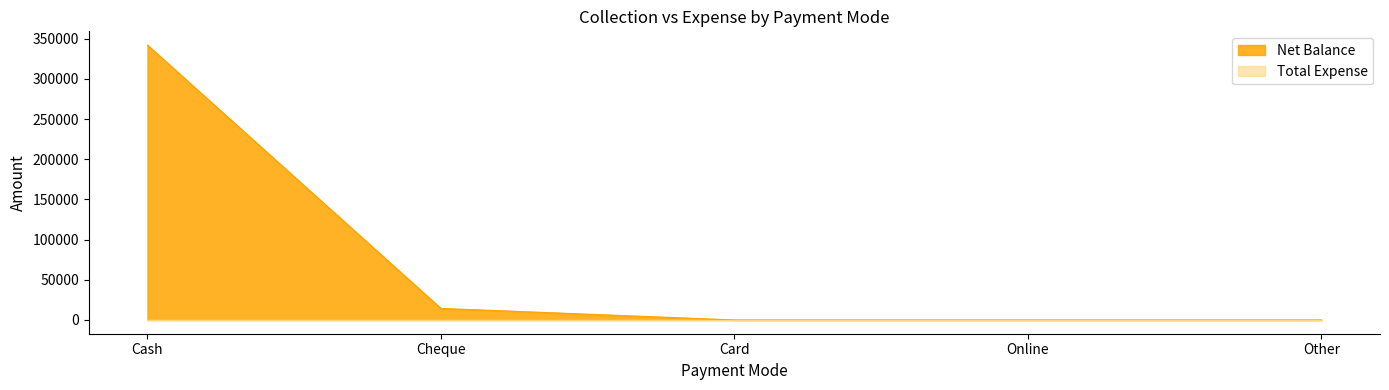

Is it true that the value at Card is 0?

True